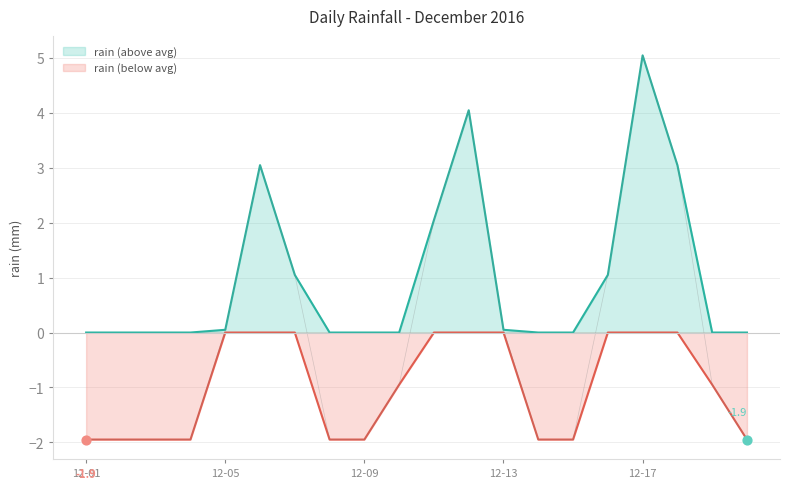

Which has a higher value, 2016-12-11 or 2016-12-07?

2016-12-11